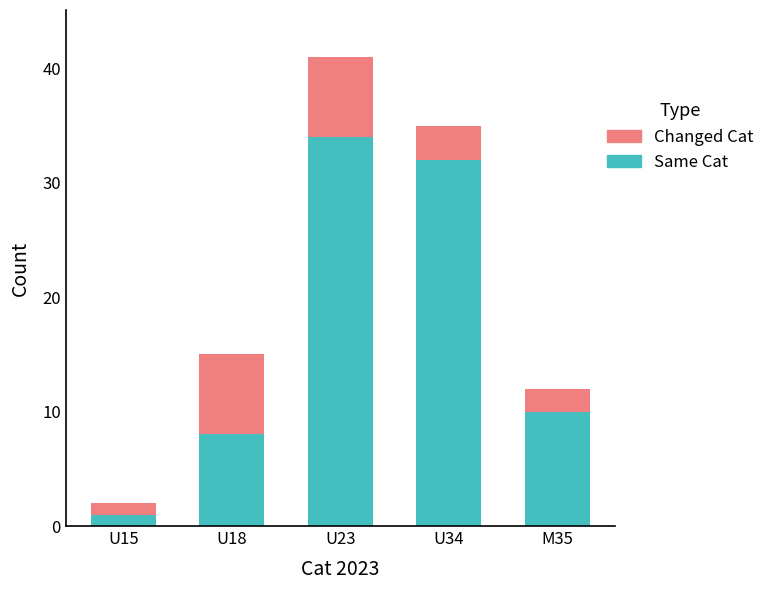

What is the sum of all Same Cat values?

85